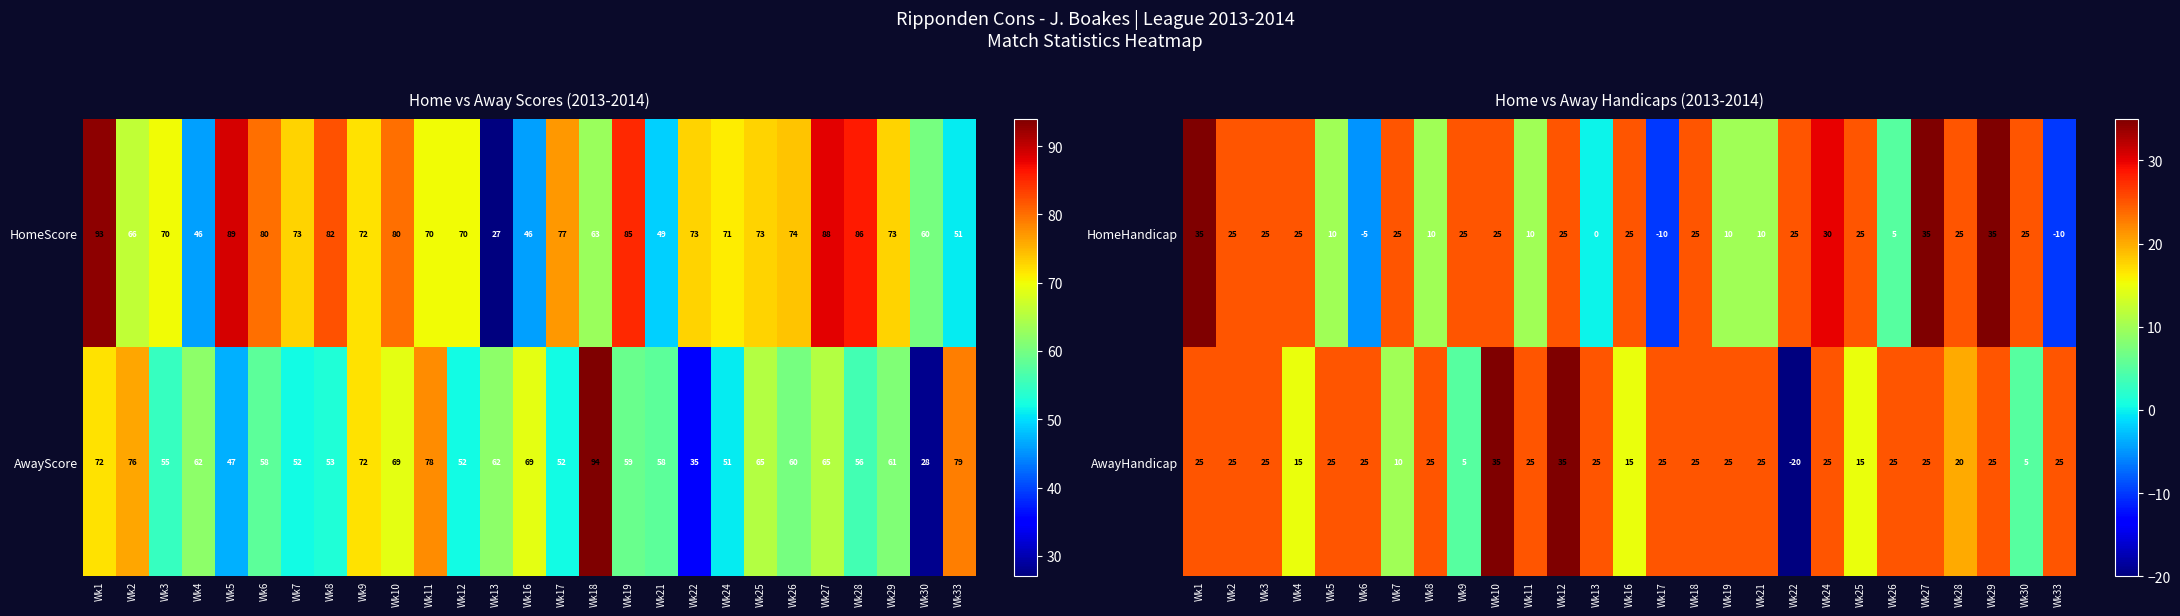

How many negative values does the AwayHandicap series have?

1